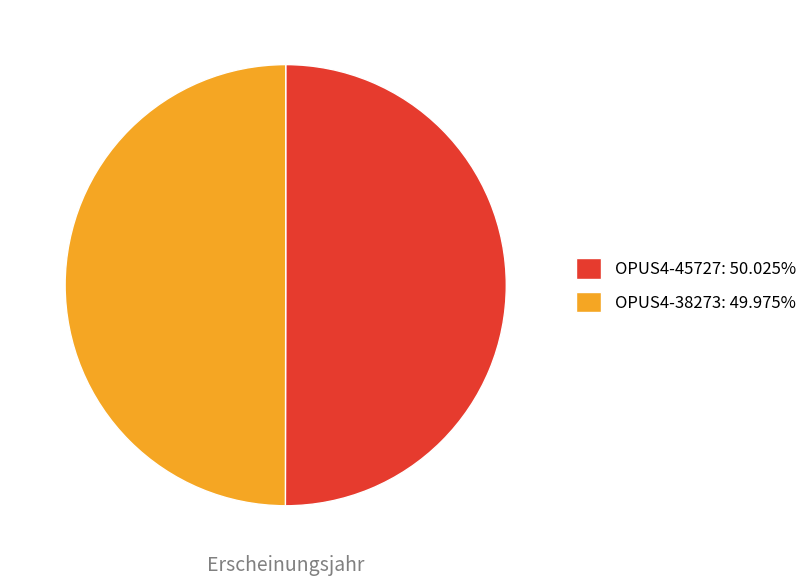

Is the sum of OPUS4-38273: 49.975% and OPUS4-45727: 50.025% greater than half?

Yes